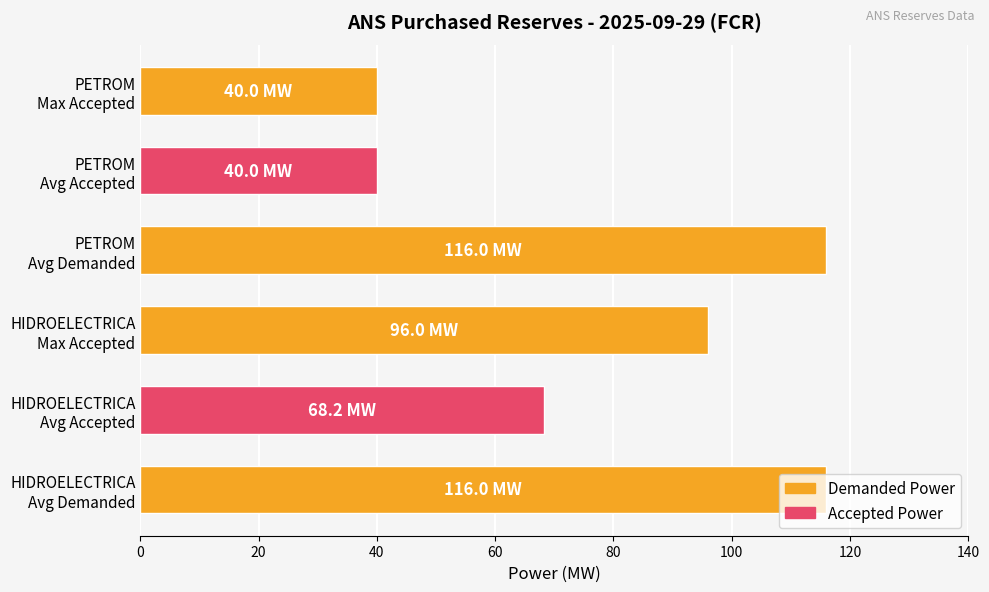

What is the minimum value shown in the chart?

40.0